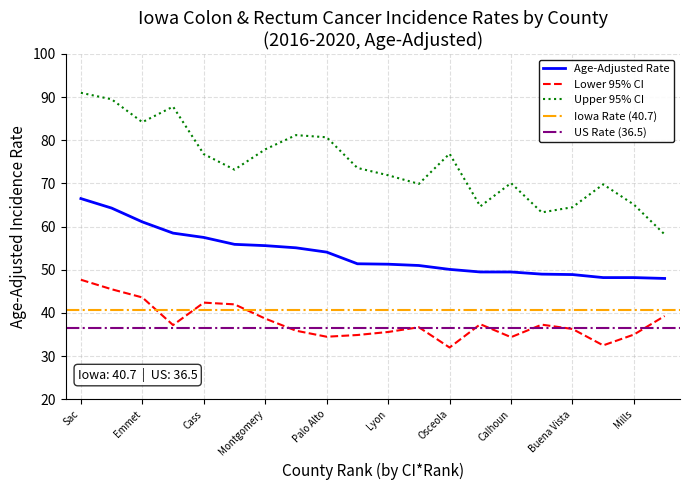

Which has a higher value, Emmet or Monroe?

Monroe